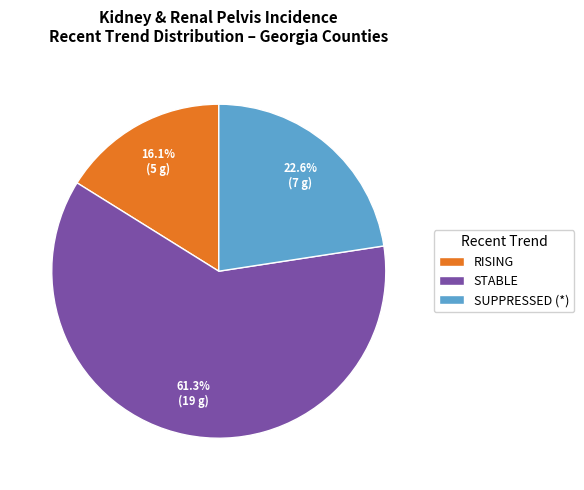

Which category has the biggest portion of the pie?

STABLE